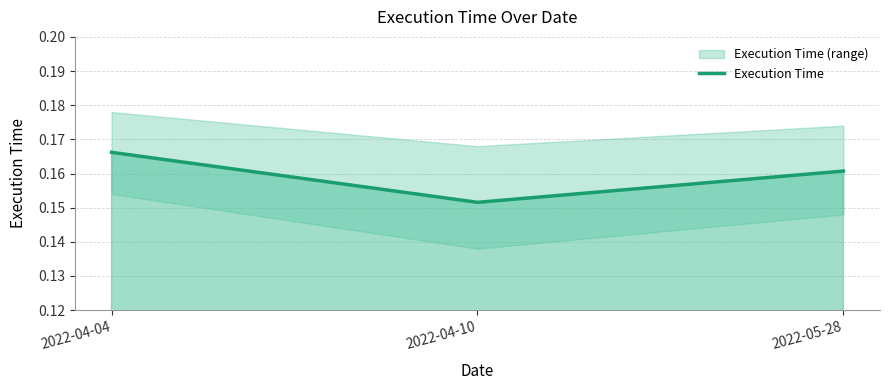

Where is Execution Time nearest to the value 0?

2022-04-10